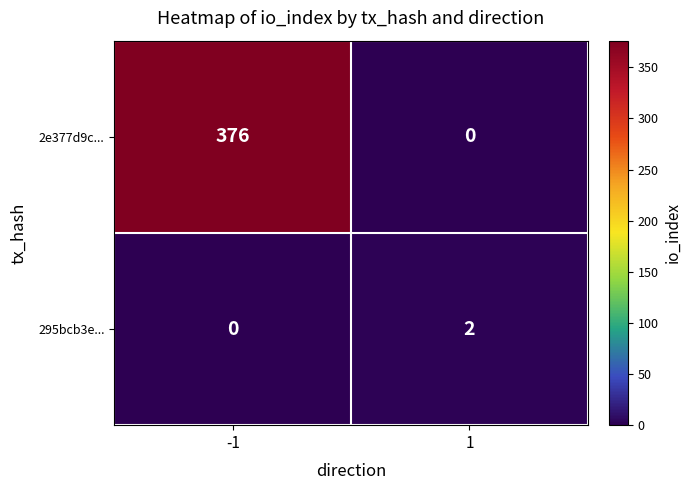

Reading right to left, extract all data points from this chart.

2e377d9c...: 0	376
295bcb3e...: 2	0